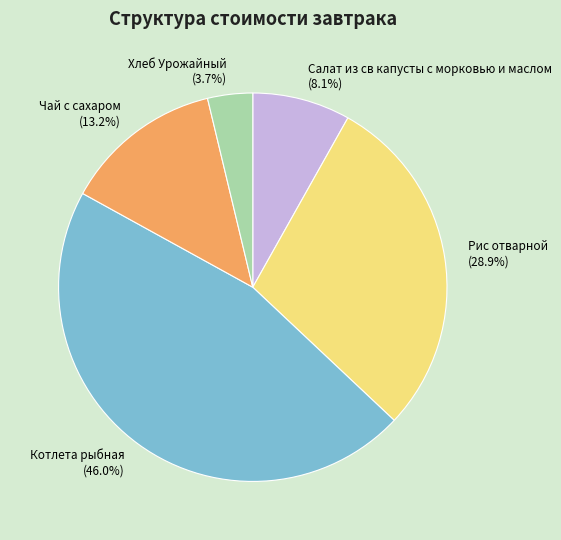

Between Хлеб Урожайный and Рис отварной, which is larger?

Рис отварной